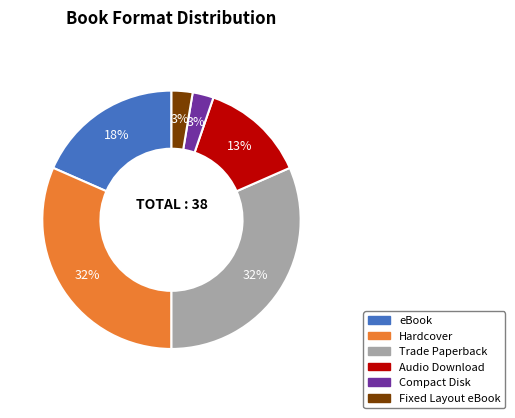

Between Trade Paperback and eBook, which is larger?

Trade Paperback